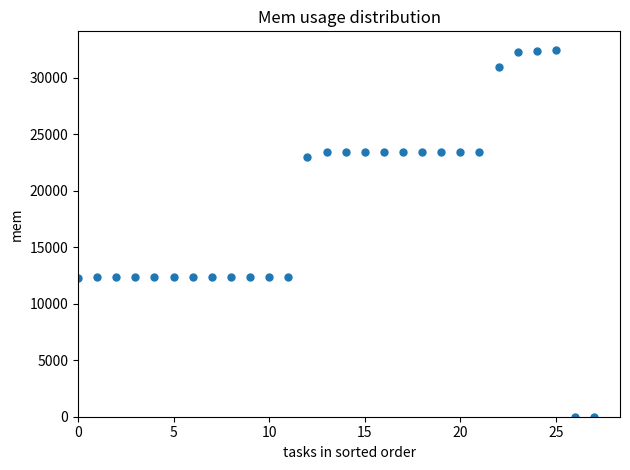

What is the range of Y values (max minus min)?

32500.0